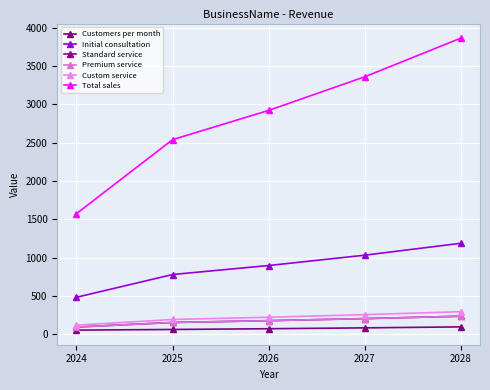

The Customers per month series shows 114.9 at 2025. True or false?

False